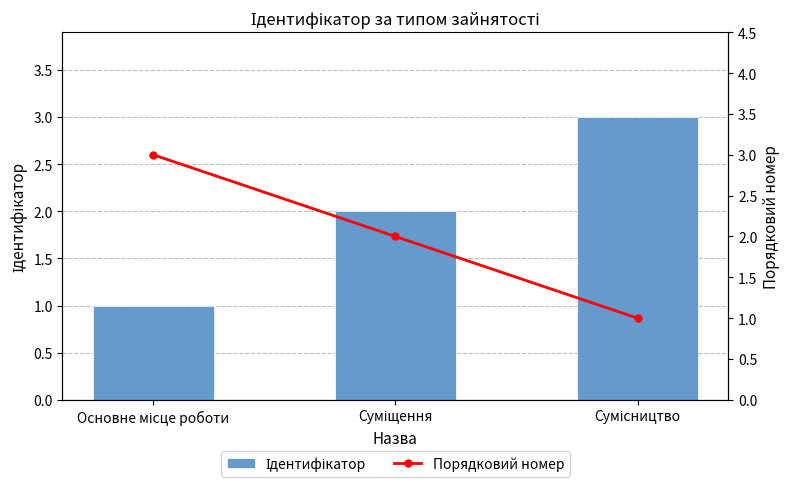

The Порядковий номер series shows 3 at Суміщення. True or false?

False